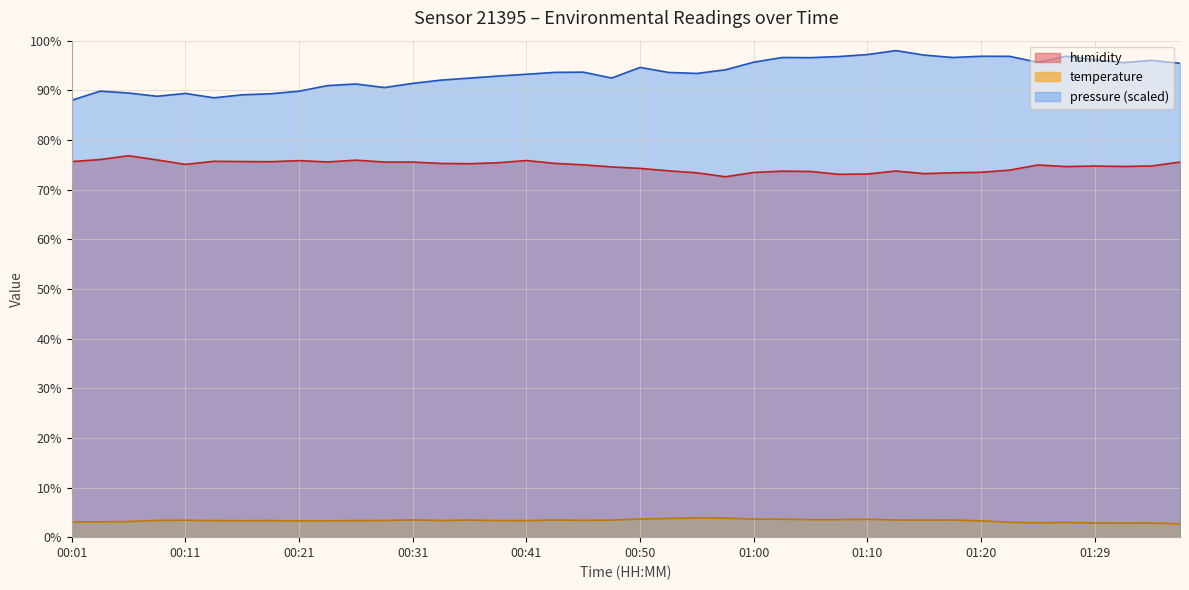

List the series in order of their overall mean, highest first.

pressure (scaled), humidity, temperature